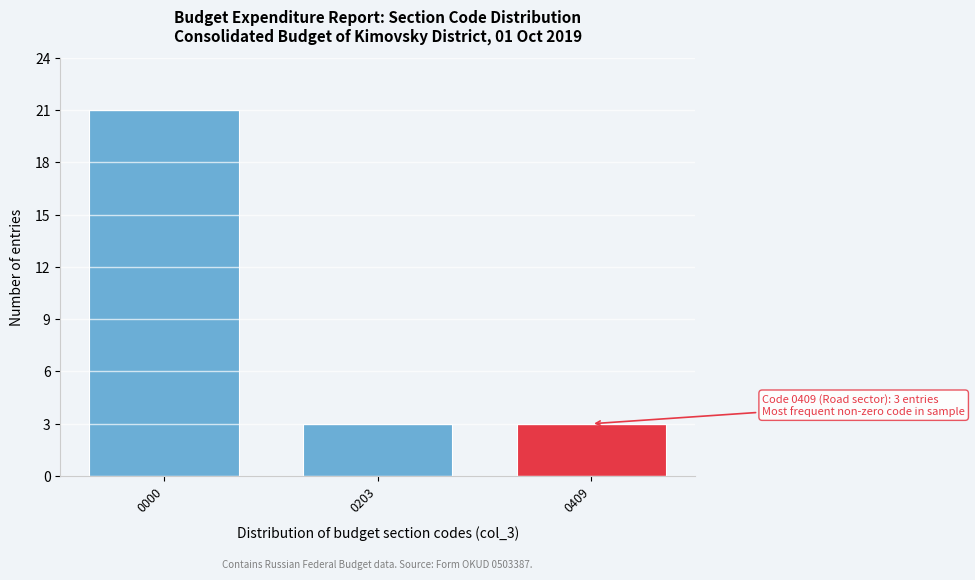

Reading right to left, list all the values displayed in this chart.

0409=3	0203=3	0000=21